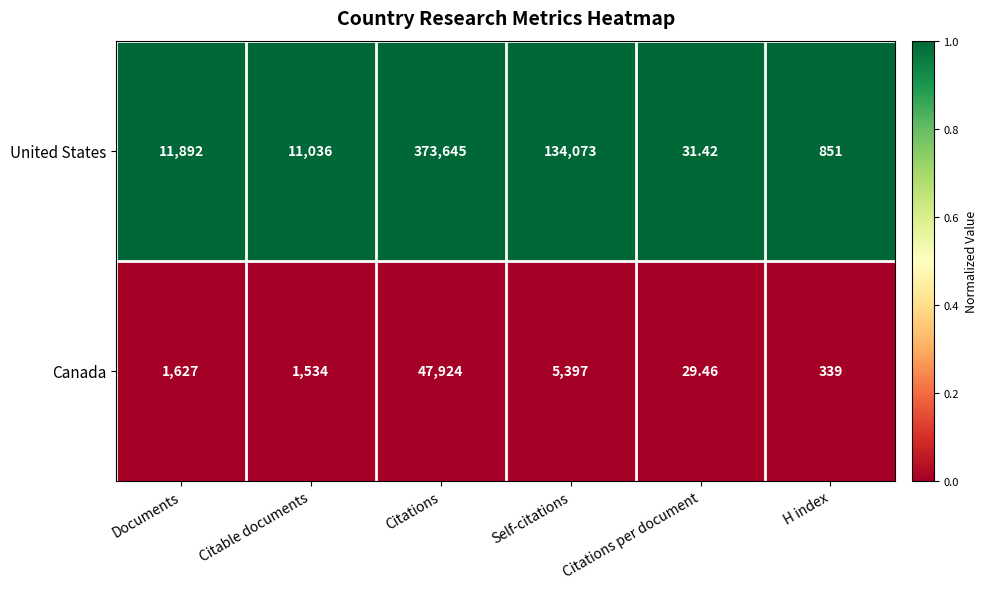

What is the total value across all series at Citations per document?

60.9